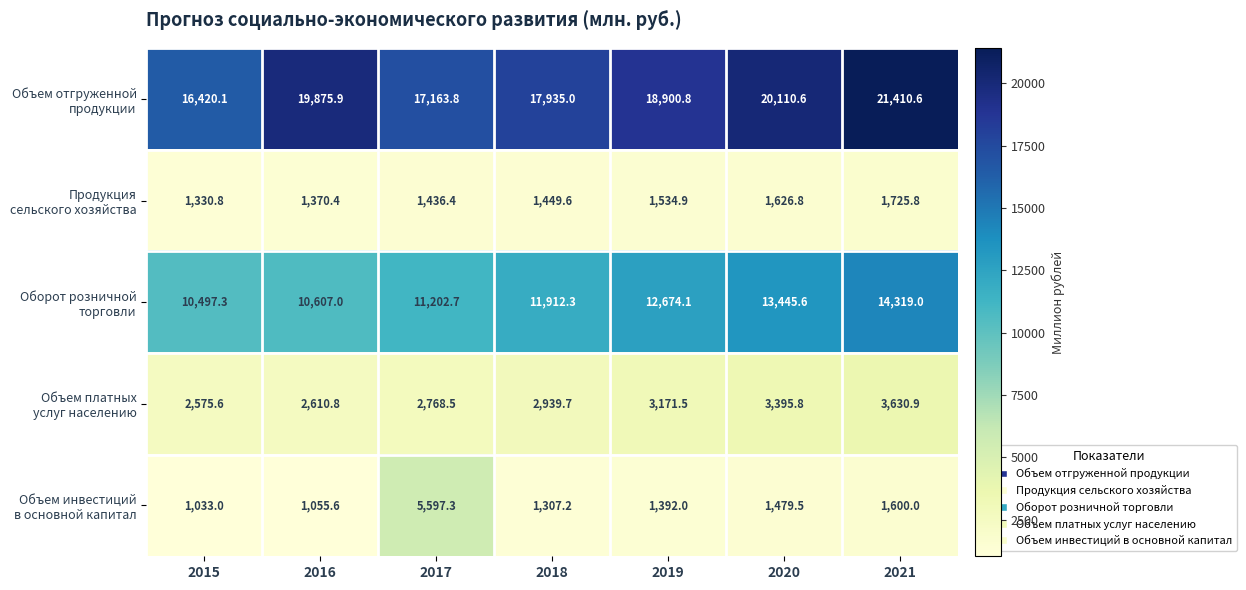

At which category is the sum across all series the highest?

2021